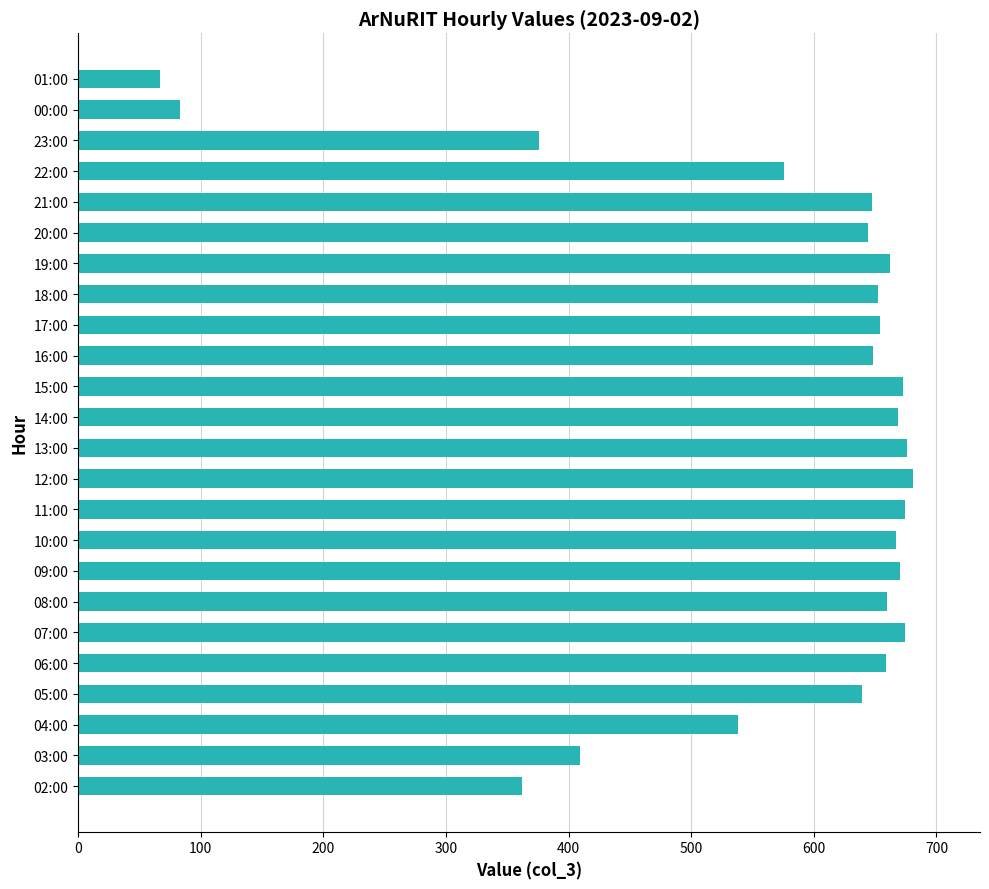

True or false: the data shows 667 at 10:00.

True